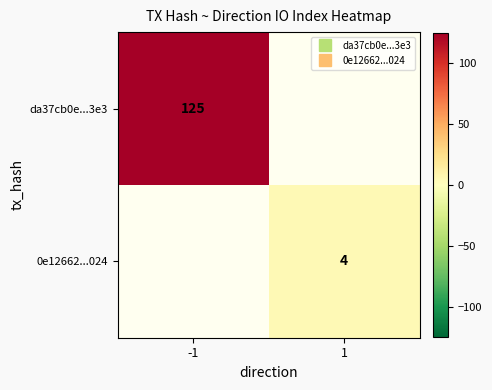

What value does the da37cb0e...3e3 series have at -1?

125.0